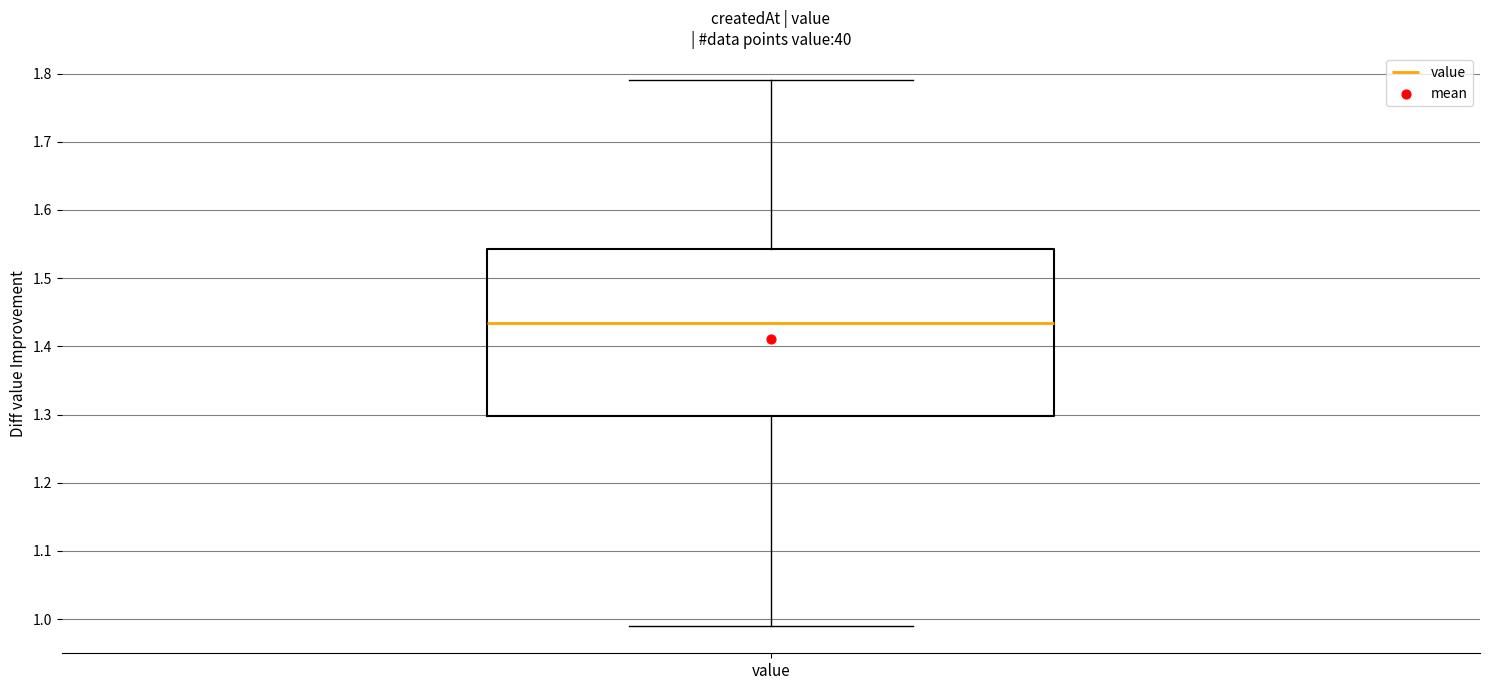

Where is the lower edge of the box for value on the y-axis? The values are not printed on the chart, so give them approximately, as read against the axis.

1.30